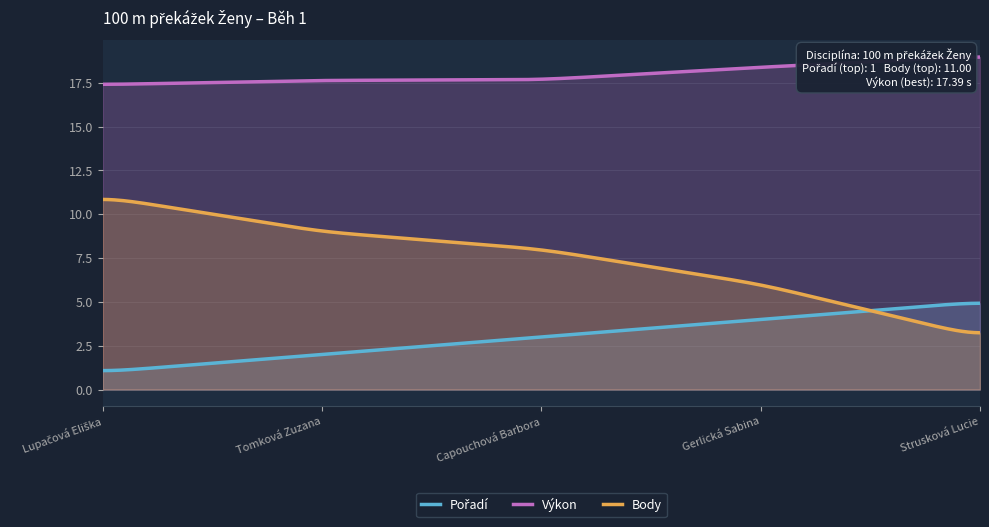

What is the difference between the second highest and second lowest values in the Pořadí series?

2.0